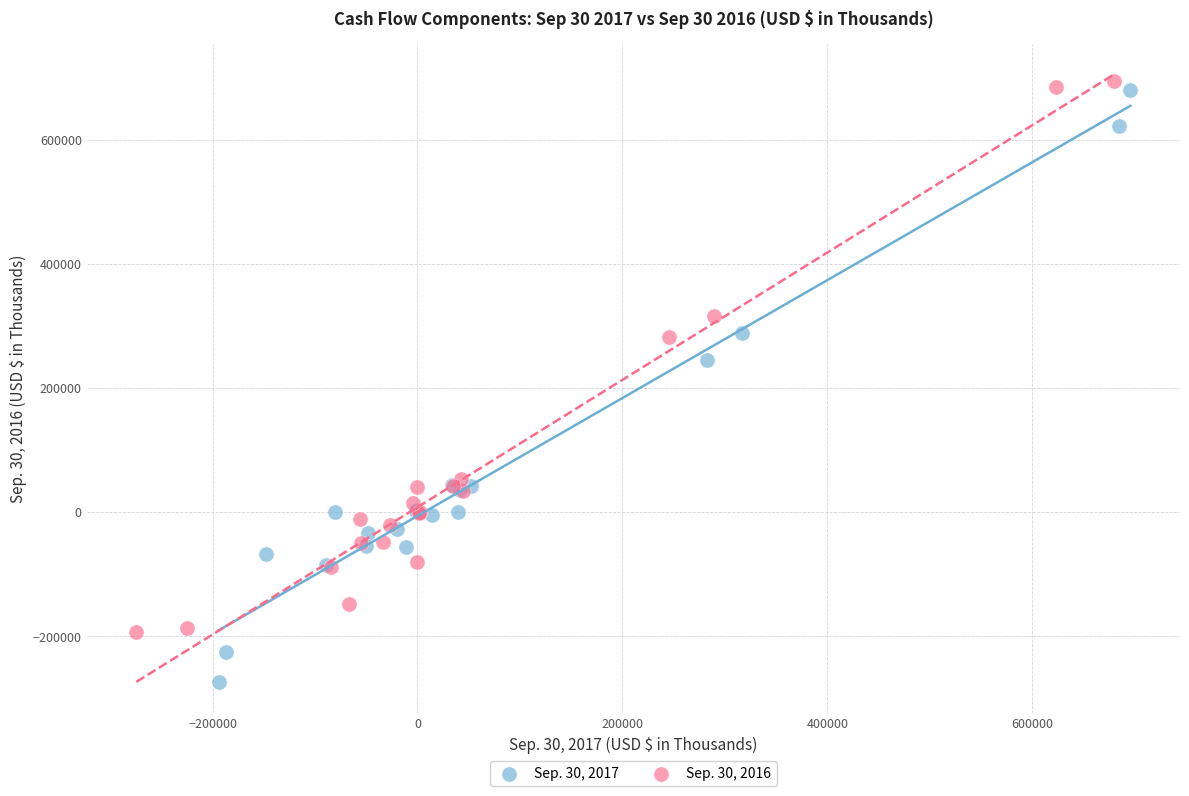

Which series contains the lowest Y value?

Sep. 30, 2017